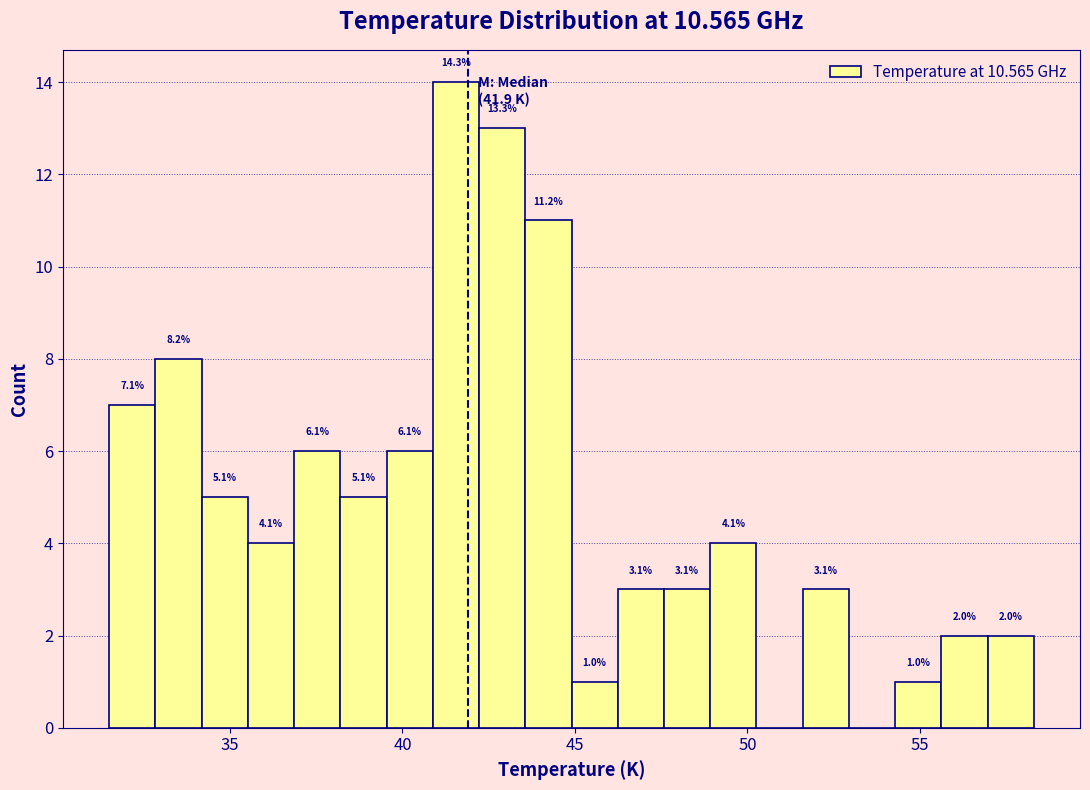

Around what value on the x-axis is the tallest bar? Give the approximate position of its centre, as read against the axis.

41.5